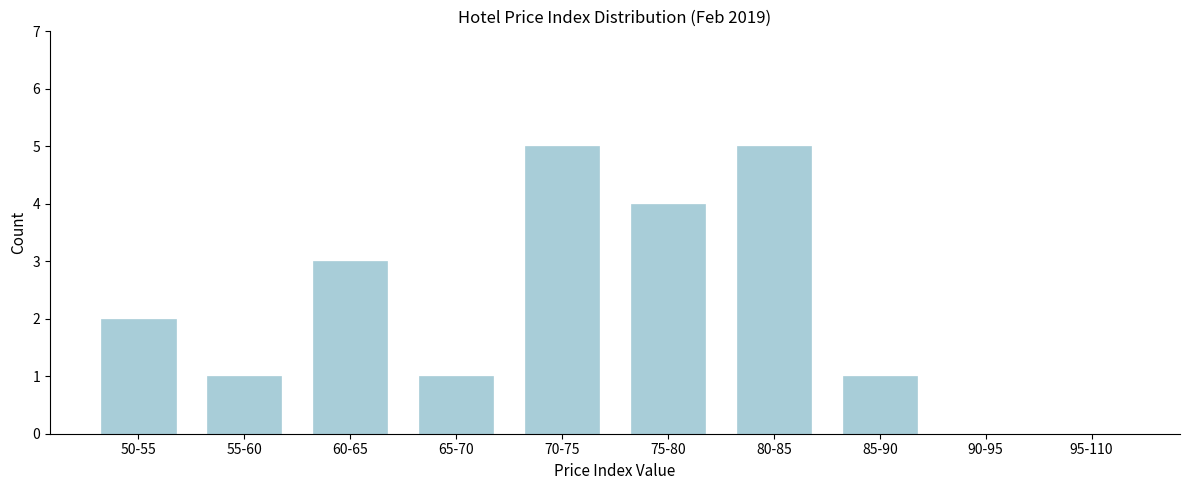

Reading right to left, what are all the values shown in this chart?

95-110=0	90-95=0	85-90=1	80-85=5	75-80=4	70-75=5	65-70=1	60-65=3	55-60=1	50-55=2